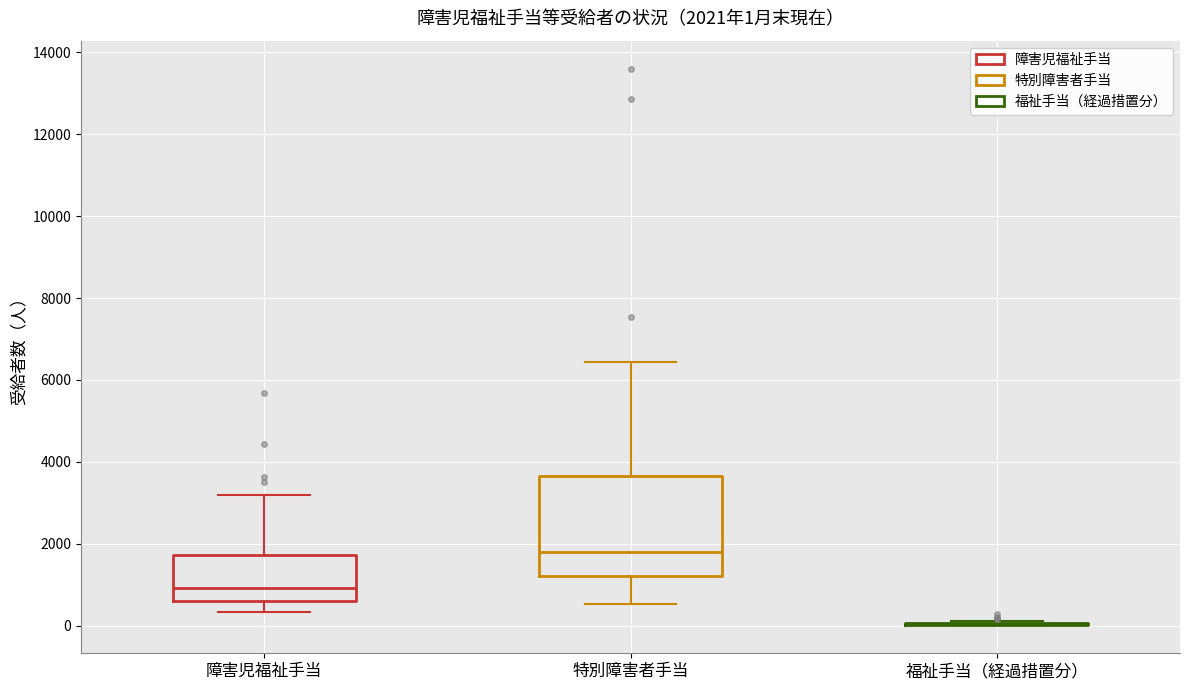

Comparing the boxes themselves (not the whiskers), which one is the tallest?

特別障害者手当